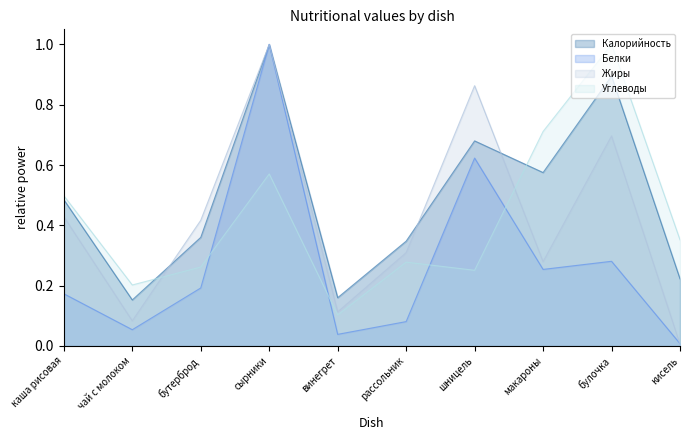

What is the difference between the maximum and minimum values in the Калорийность series?

0.8